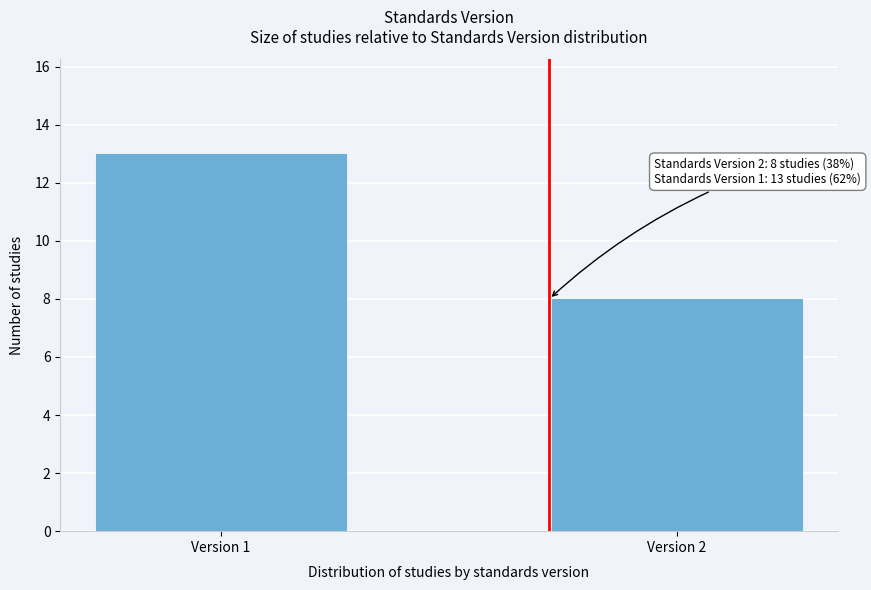

Reading left to right, list all the values displayed in this chart.

Version 1=13	Version 2=8